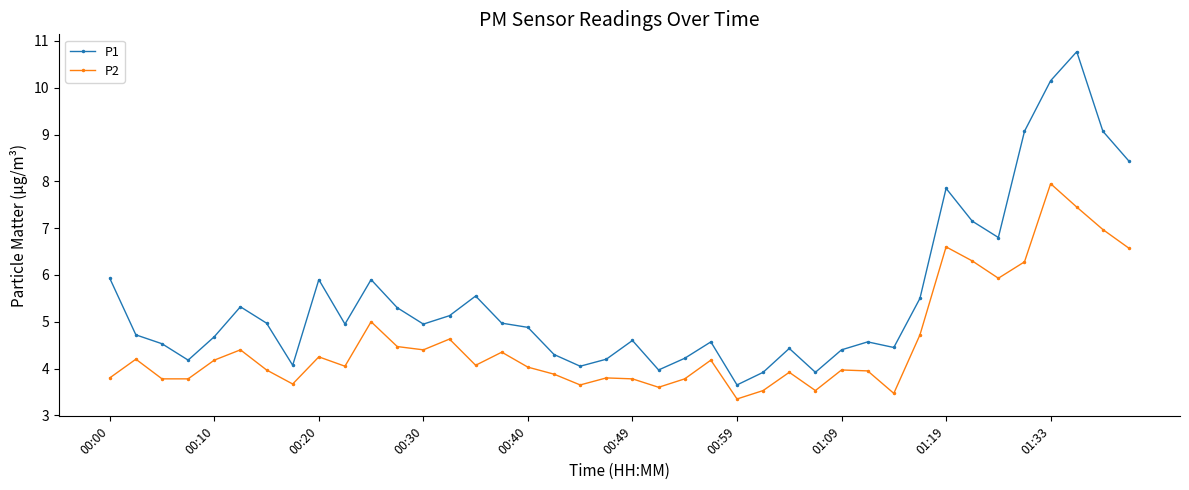

List the series in order of their overall mean, lowest first.

P2, P1